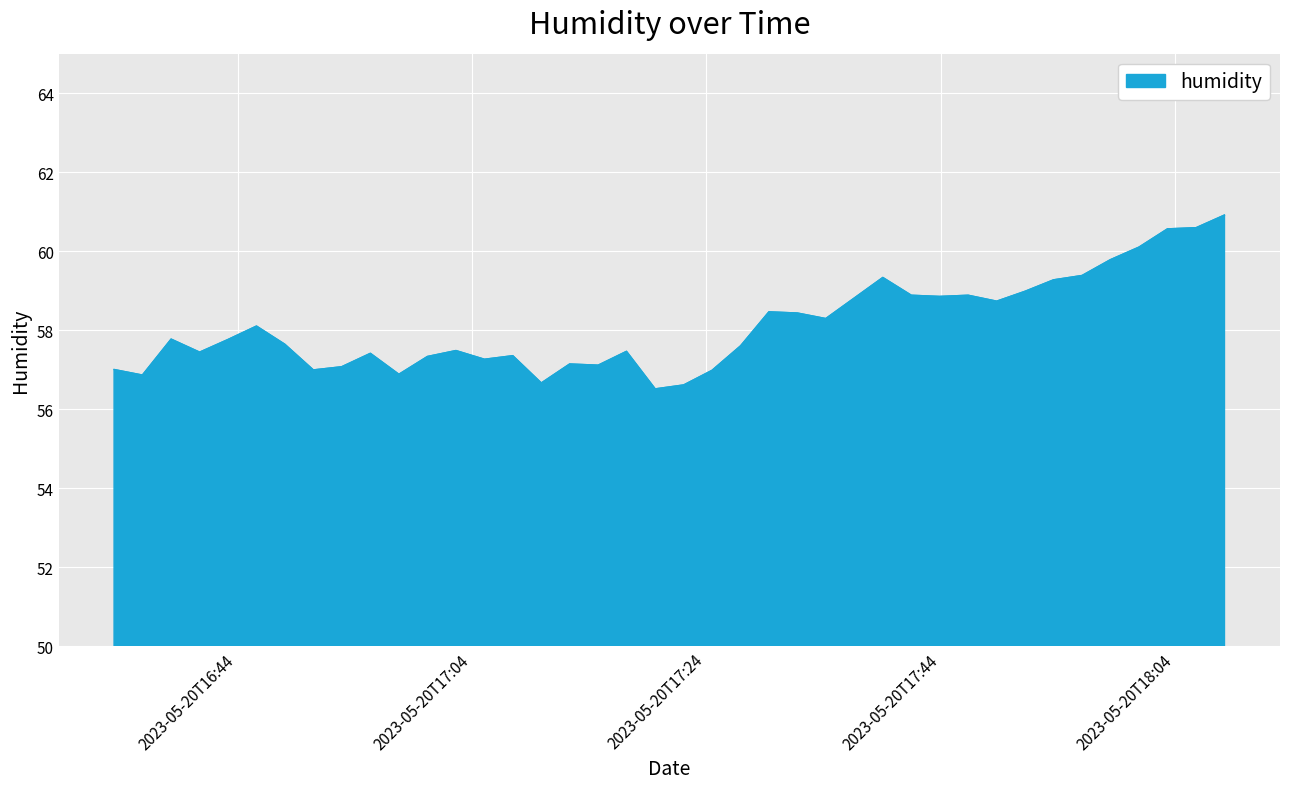

What is the smallest value displayed?

56.5